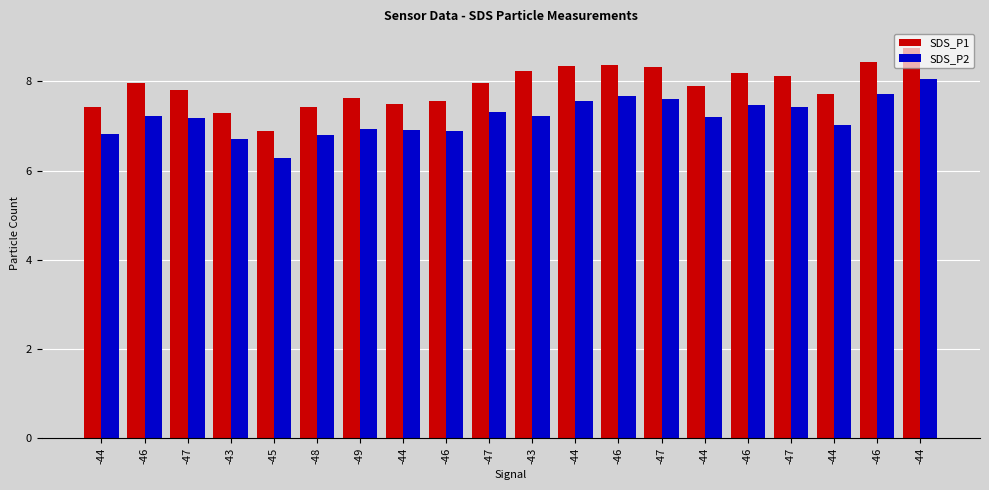

How many groups of bars are there?

20